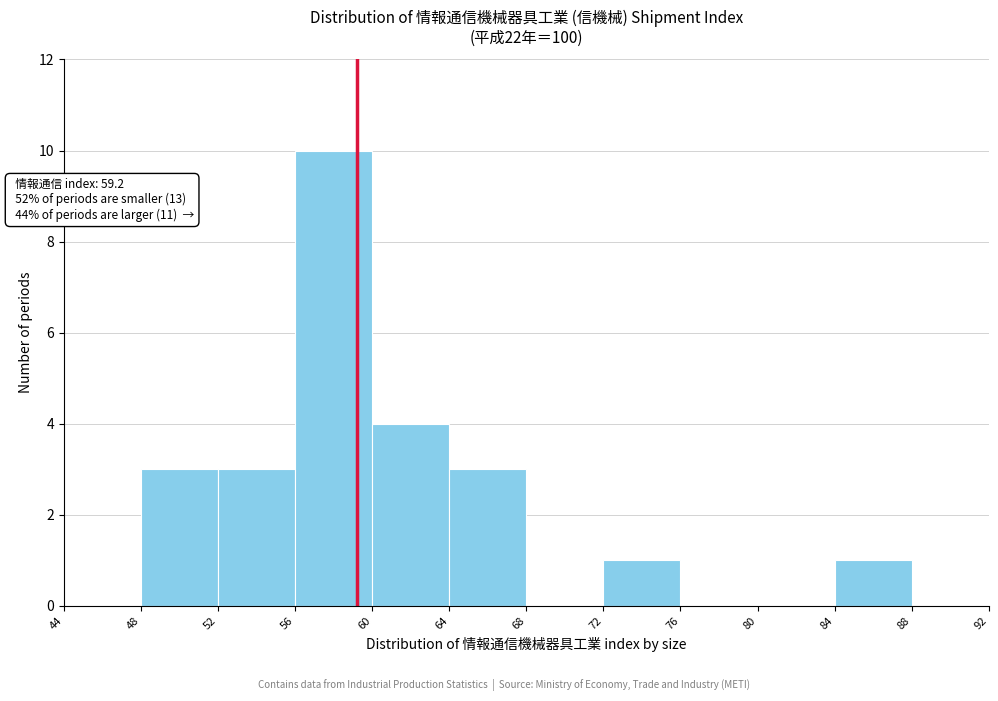

Which range on the x-axis has the tallest bar?

56 to 60